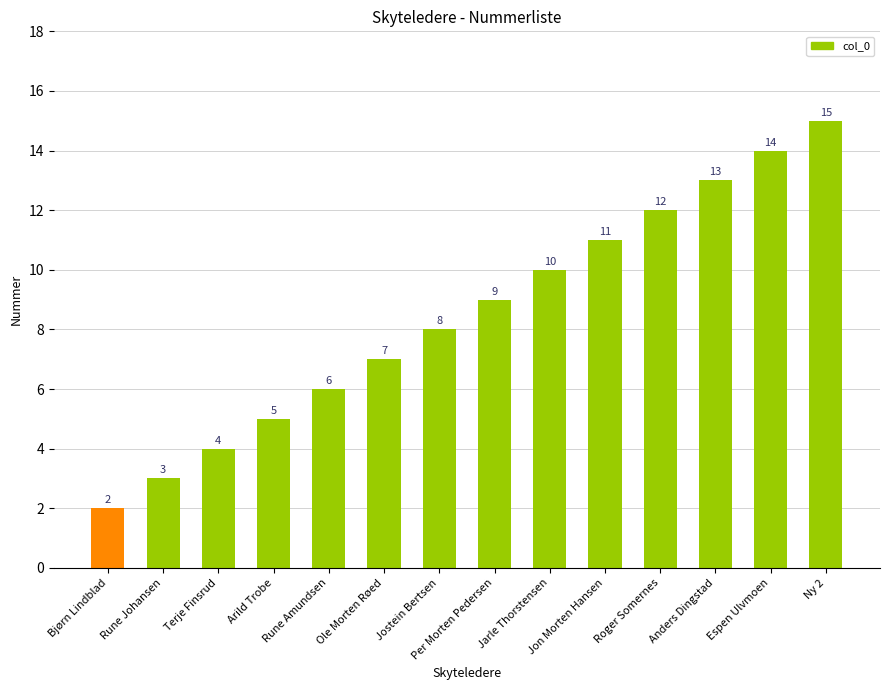

What is the ratio of the value at Espen Ulvmoen to the value at Per Morten Pedersen?

1.6